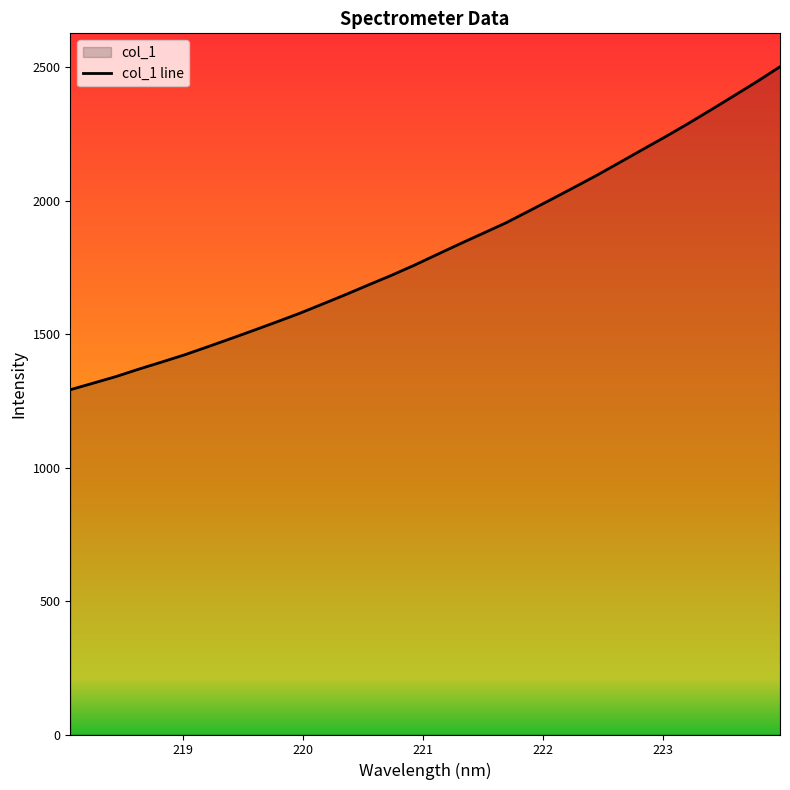

What is the minimum value shown in the chart?

1291.6